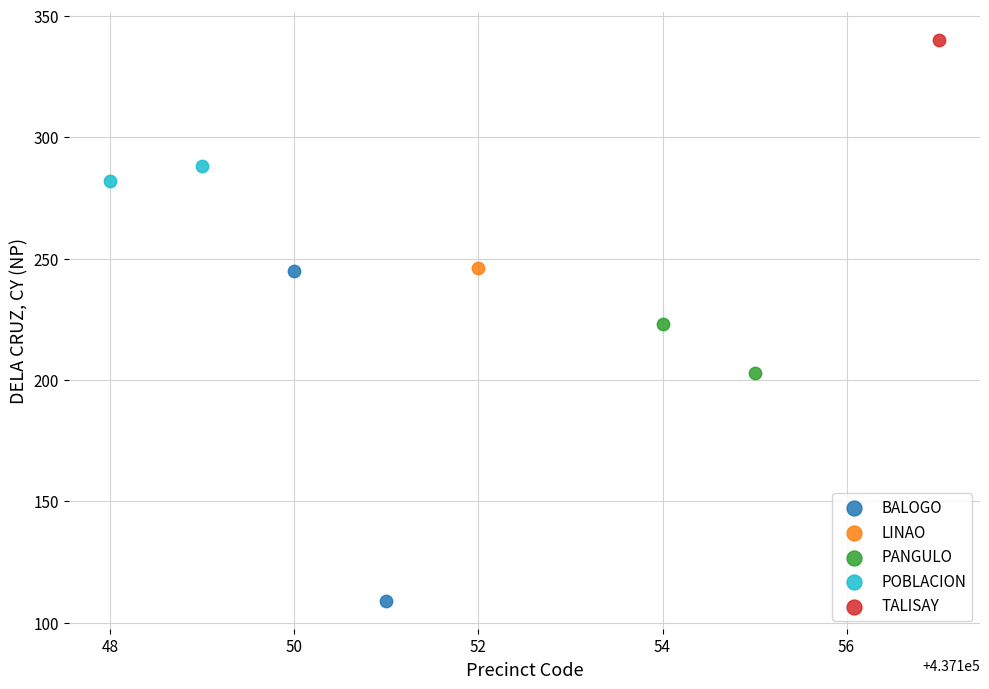

What are all the series names shown in the legend?

BALOGO, LINAO, PANGULO, POBLACION, TALISAY